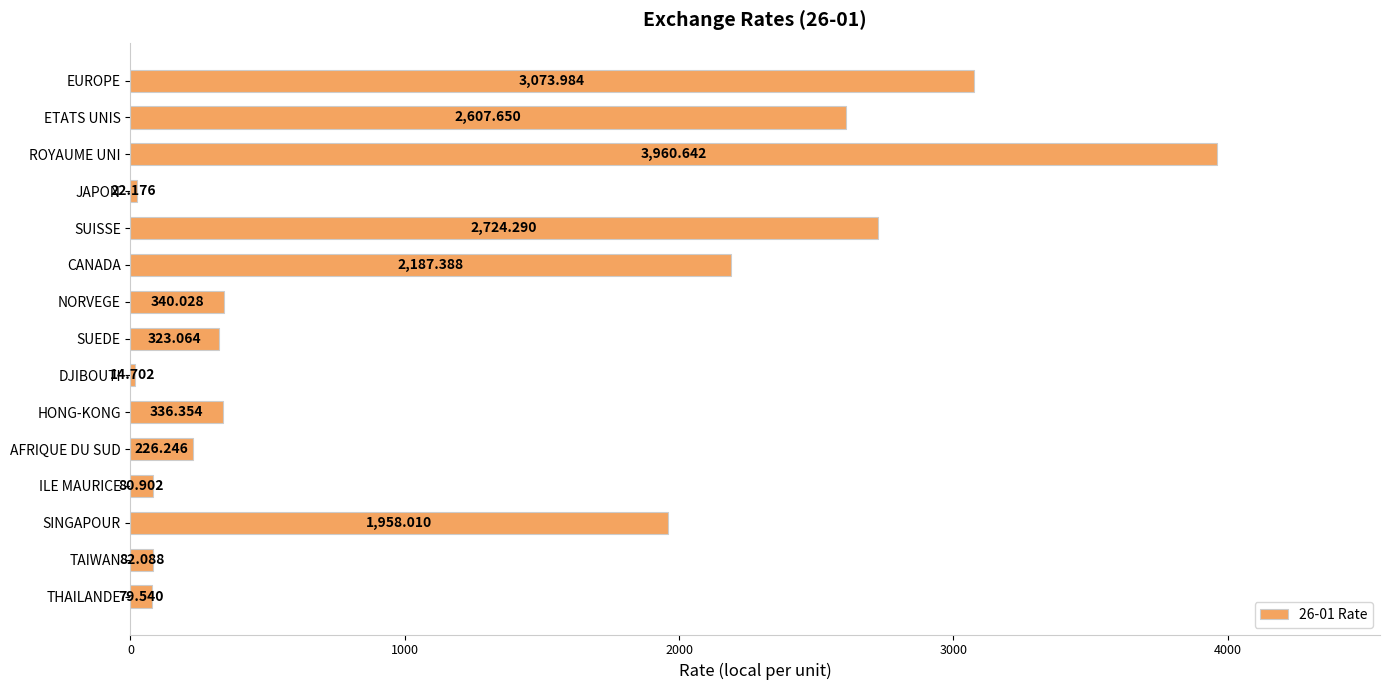

At which label is the value closest to 1987?

SINGAPOUR